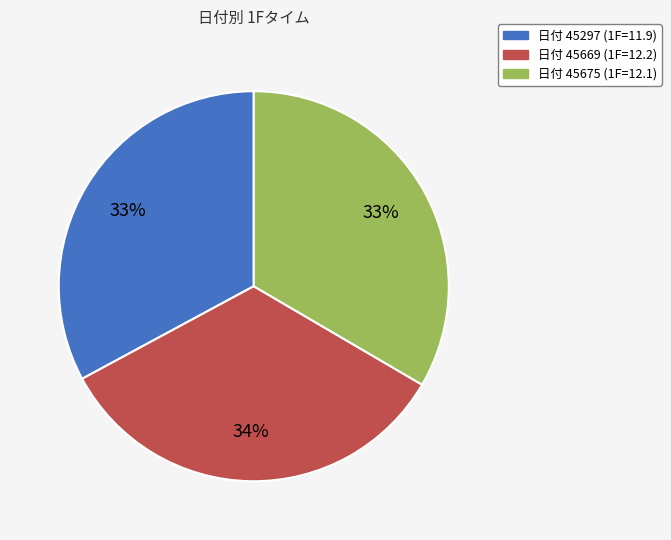

To the nearest percent, what is the difference between the largest and smallest slice percentages?

1%